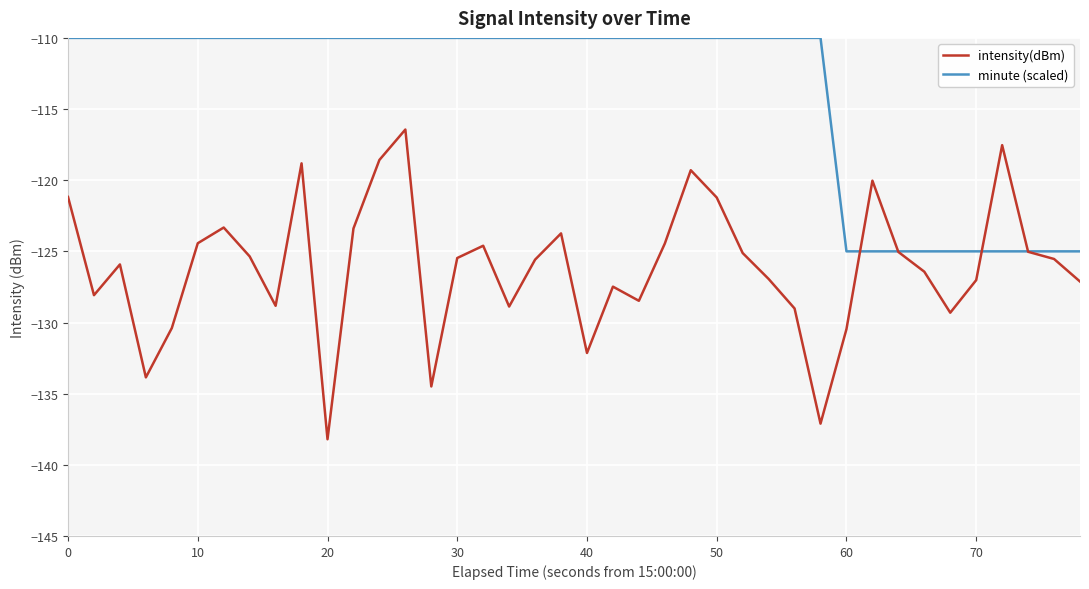

What are all the series names shown in the legend?

intensity(dBm), minute (scaled)